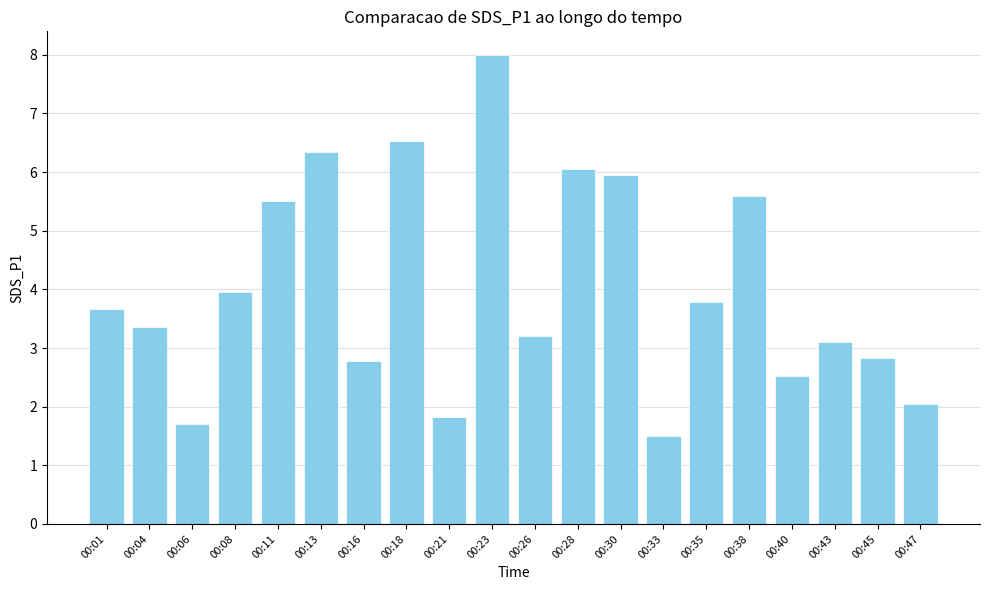

Does the chart contain any negative values?

No